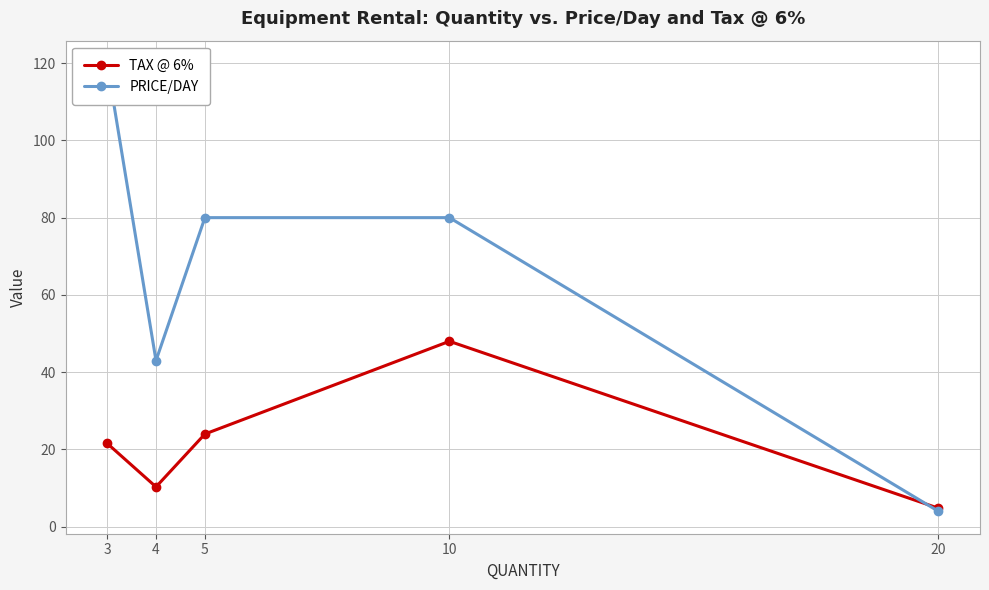

True or false: PRICE/DAY has a value of 21.7 at 4.

False